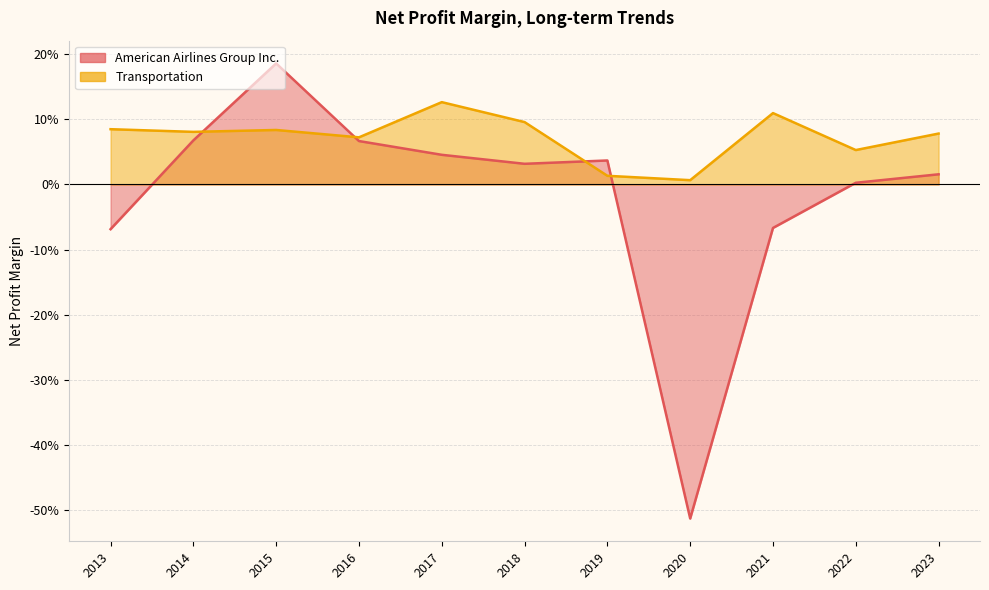

Reading left to right, extract all data points from this chart.

American Airlines Group Inc.: 2023=0.0	2022=0.0	2021=-0.1	2020=-0.5	2019=0.0	2018=0.0	2017=0.0	2016=0.1	2015=0.2	2014=0.1	2013=-0.1
Transportation: 2023=0.1	2022=0.1	2021=0.1	2020=0.0	2019=0.0	2018=0.1	2017=0.1	2016=0.1	2015=0.1	2014=0.1	2013=0.1